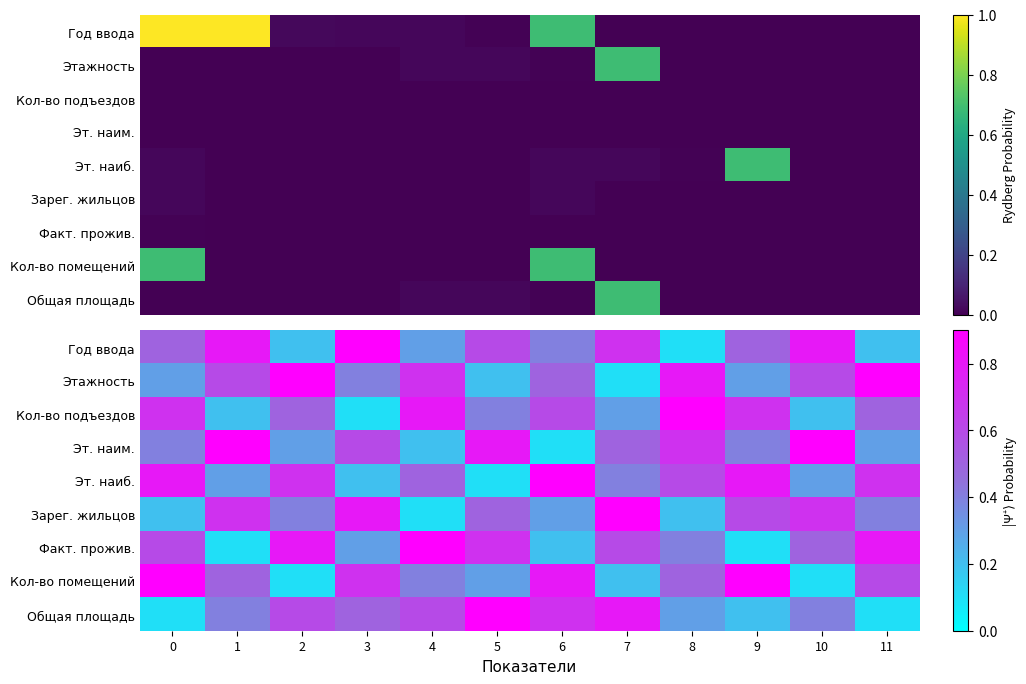

Rank the series at 11 from highest to lowest value.

Этажность, Факт. прожив., Эт. наиб., Кол-во помещений, Кол-во подъездов, Зарег. жильцов, Эт. наим., Год ввода, Общая площадь